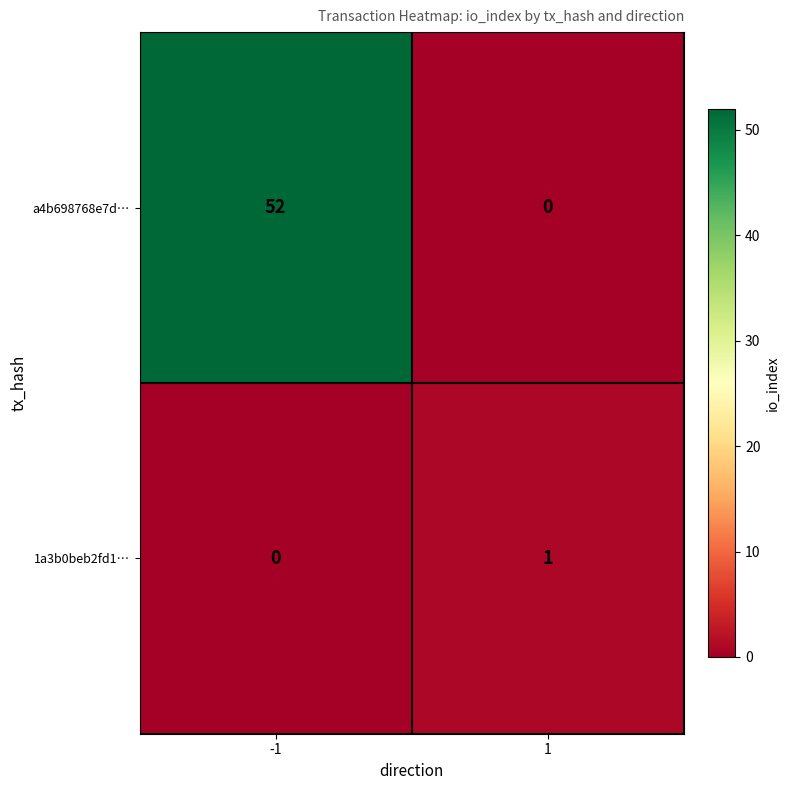

At how many categories does at least one series exceed 45?

1